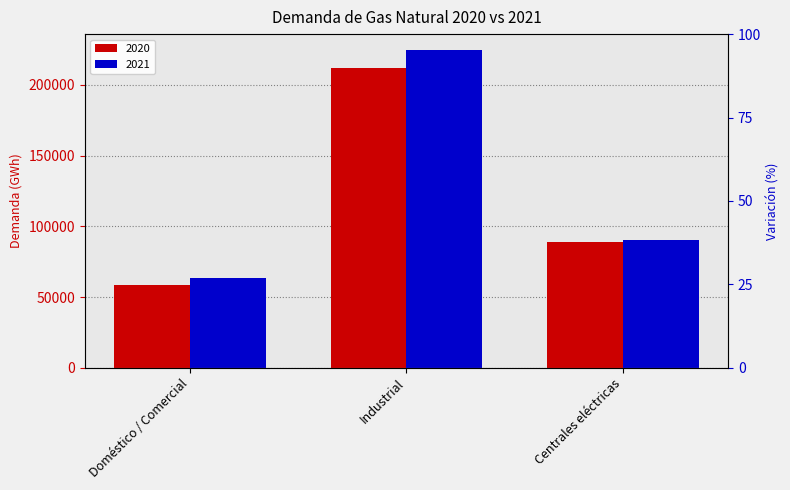

At which label does 2020 first exceed 88900?

Industrial